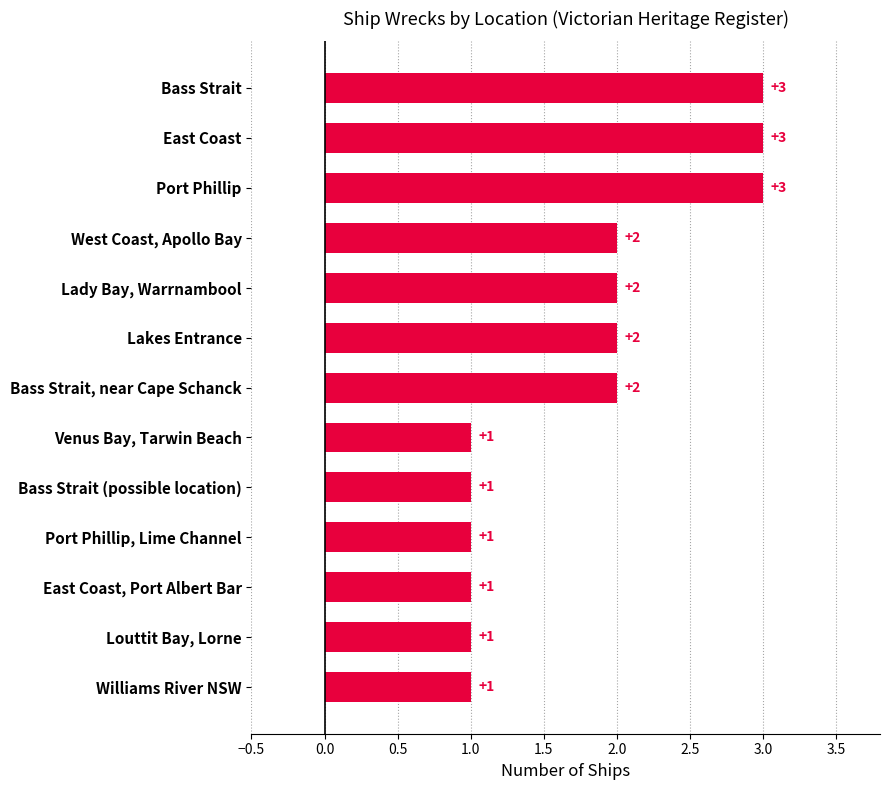

Reading bottom to top, transcribe all the data shown in this chart.

1	1	1	1	1	1	2	2	2	2	3	3	3